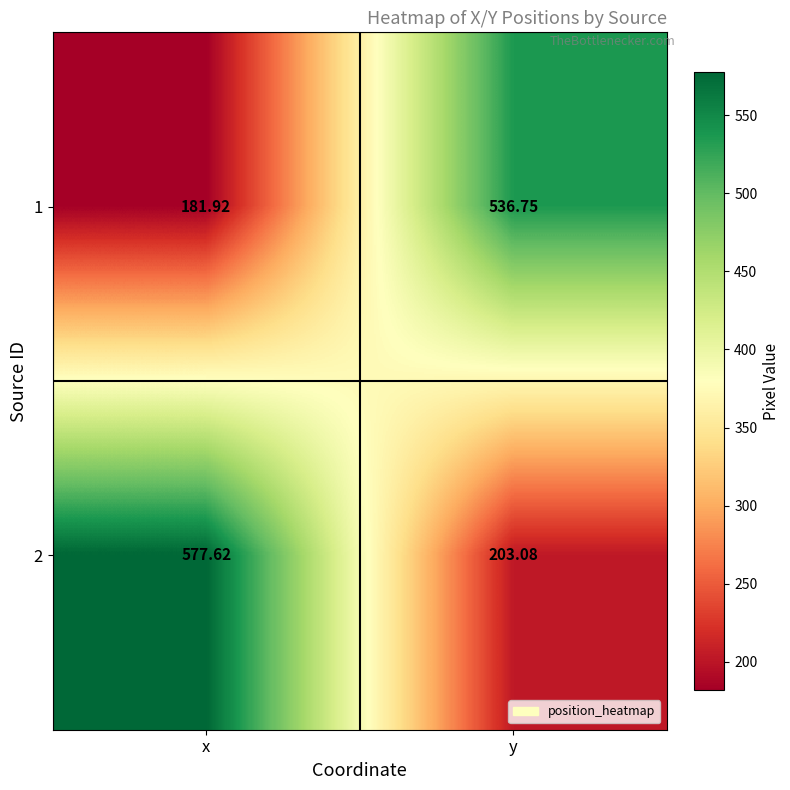

Rank the categories by 1 value from lowest to highest.

x, y